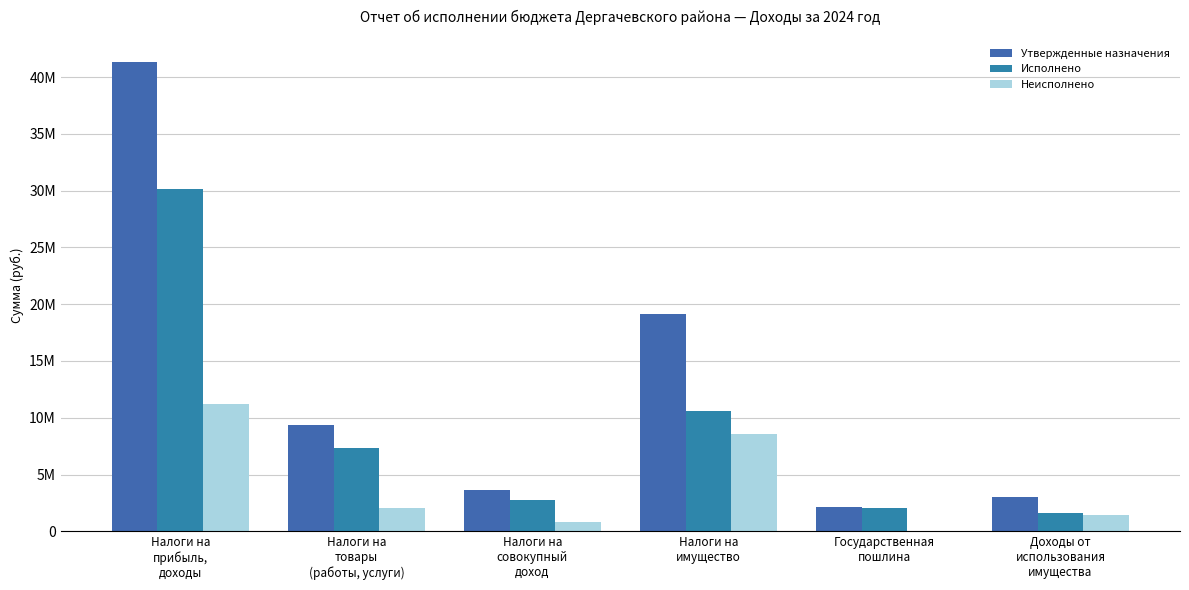

Where is Неисполнено nearest to the value 5598606?

Налоги на
имущество